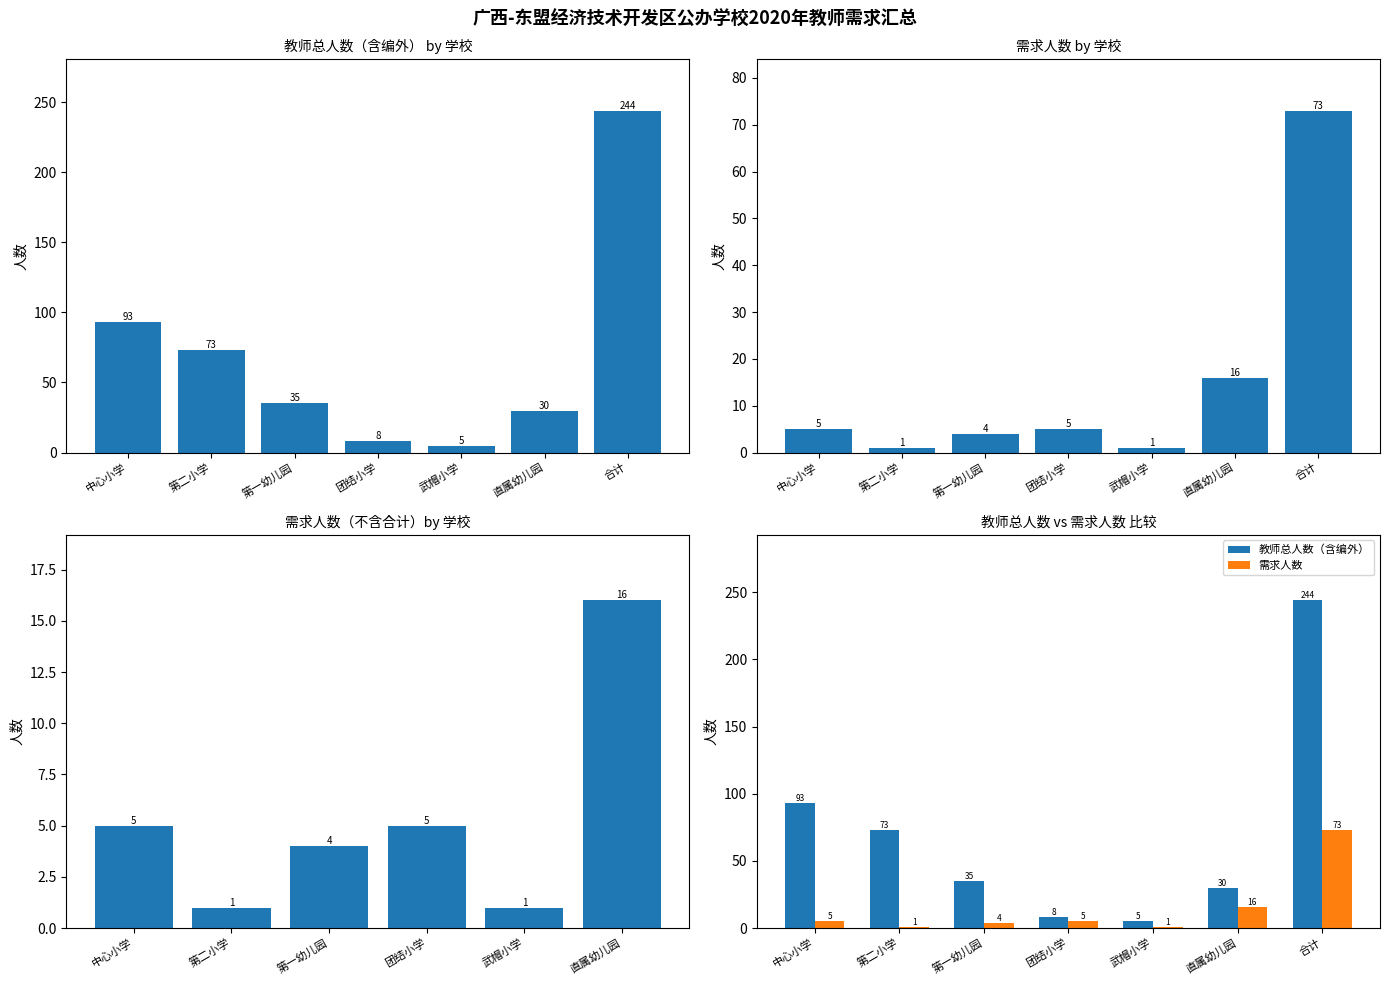

At how many categories does at least one series exceed 163?

1